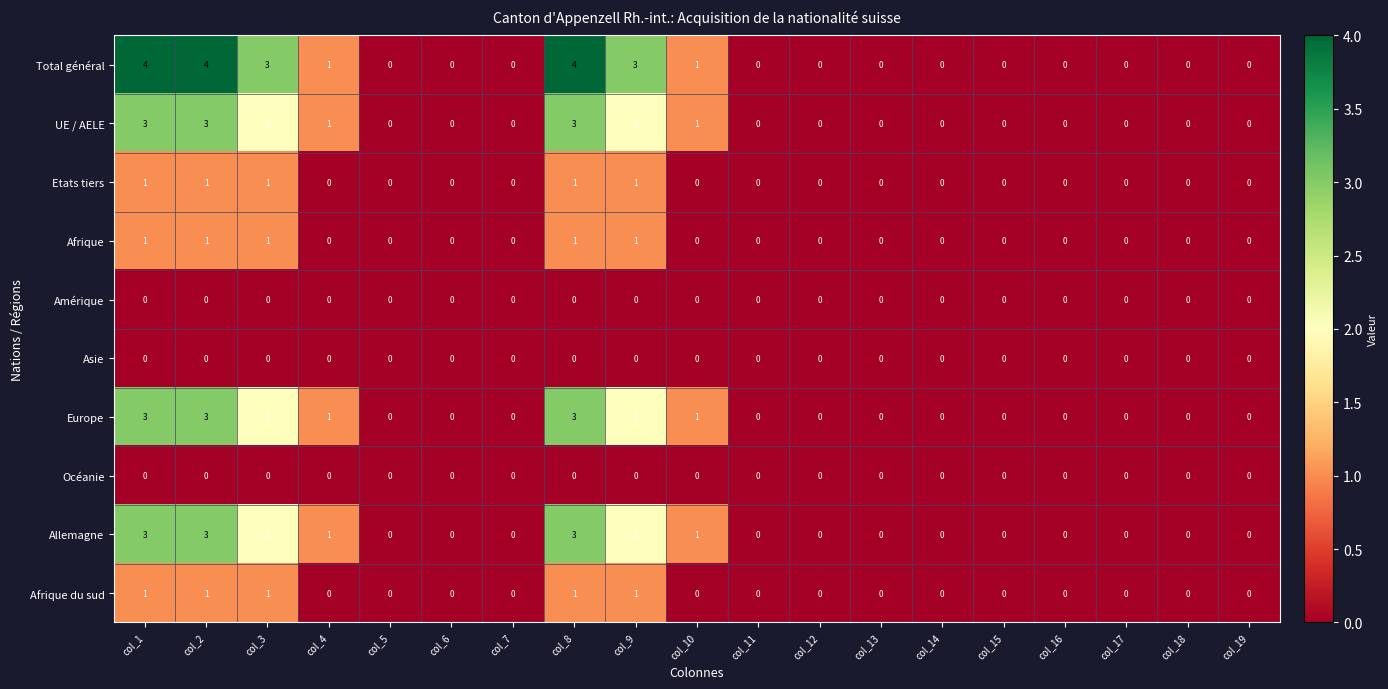

What is the difference between the maximum and minimum values in the Allemagne series?

3